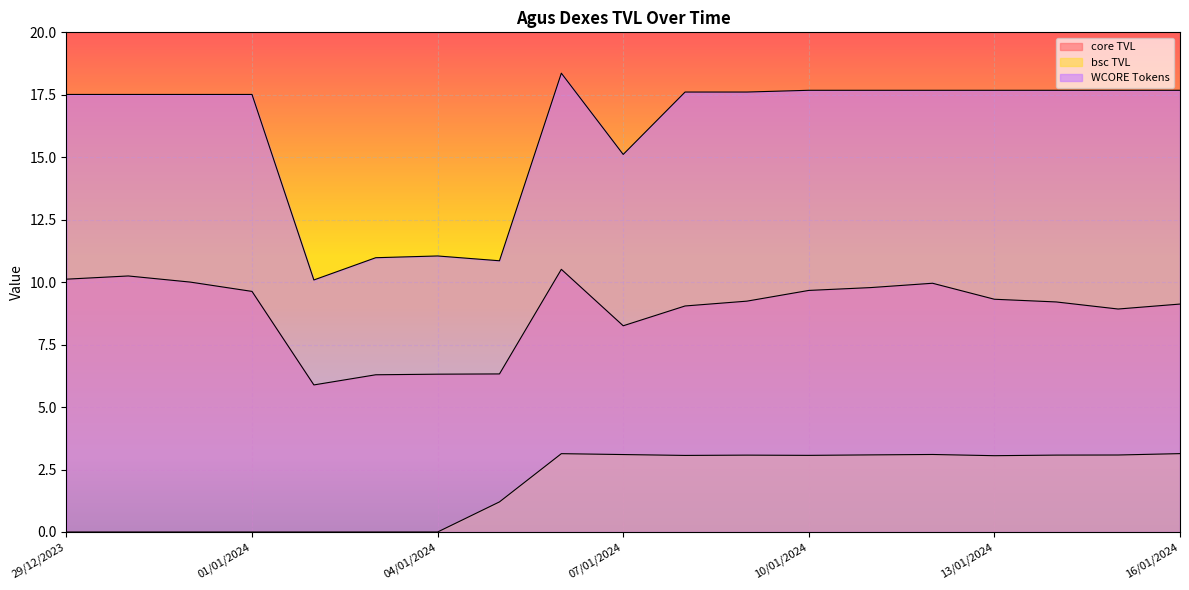

Rank the series by their maximum value, from highest to lowest.

WCORE Tokens, core TVL, bsc TVL